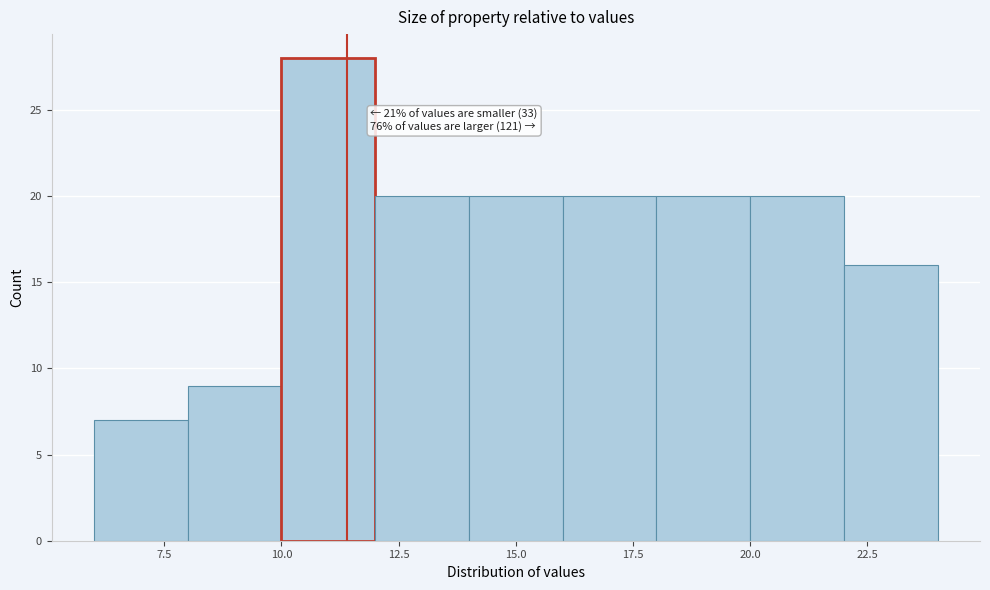

Over which range of the x-axis is the bar tallest?

10 to 12